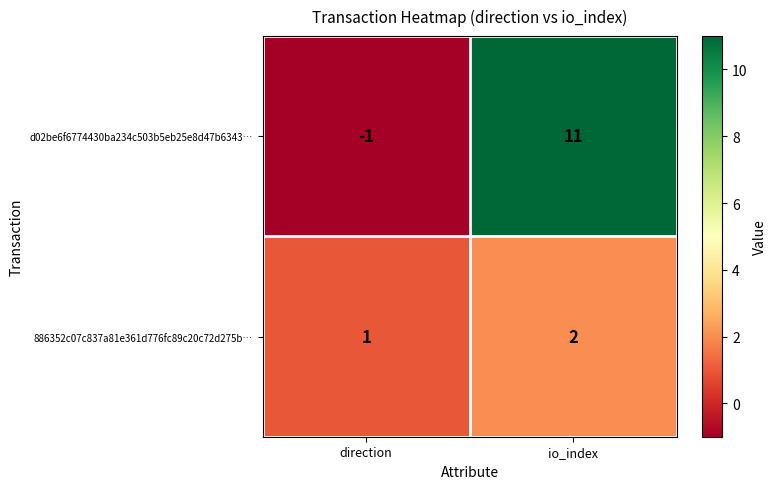

List the series in order of their overall mean, lowest first.

886352c07c837a81e361d776fc89c20c72d275b…, d02be6f6774430ba234c503b5eb25e8d47b6343…